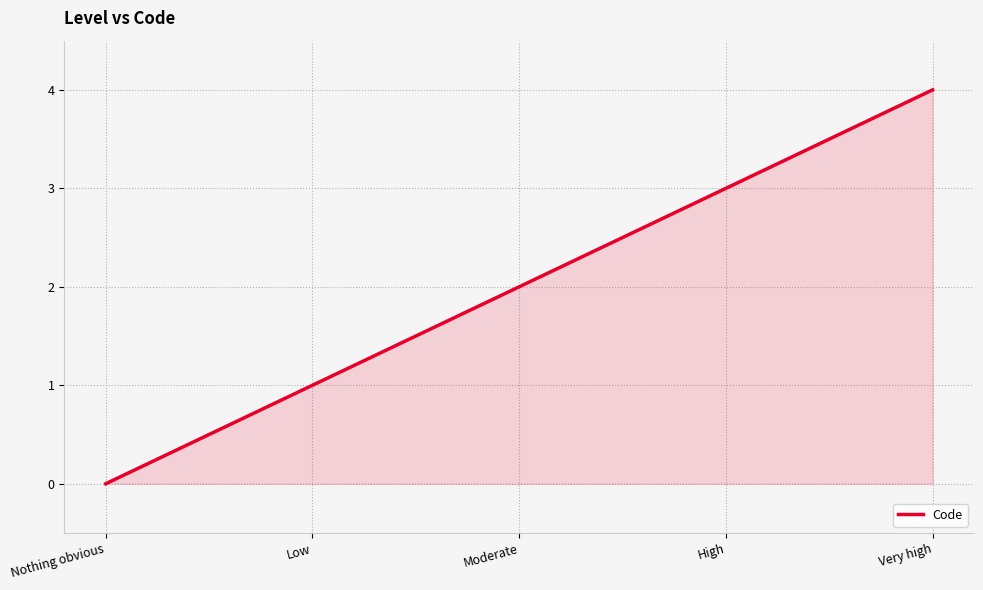

What is the difference between the maximum and minimum values?

4.0